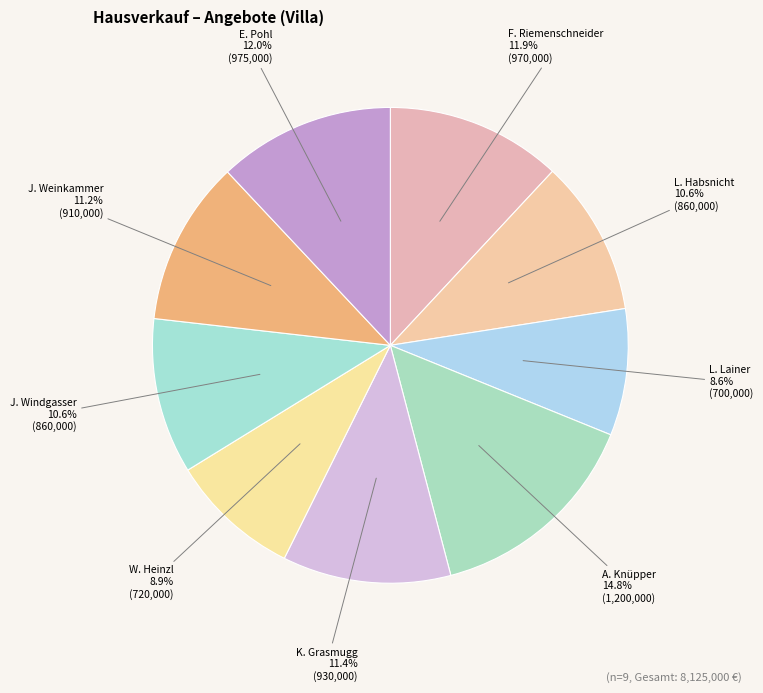

Which category has the smallest portion of the pie?

Lukas Lainer